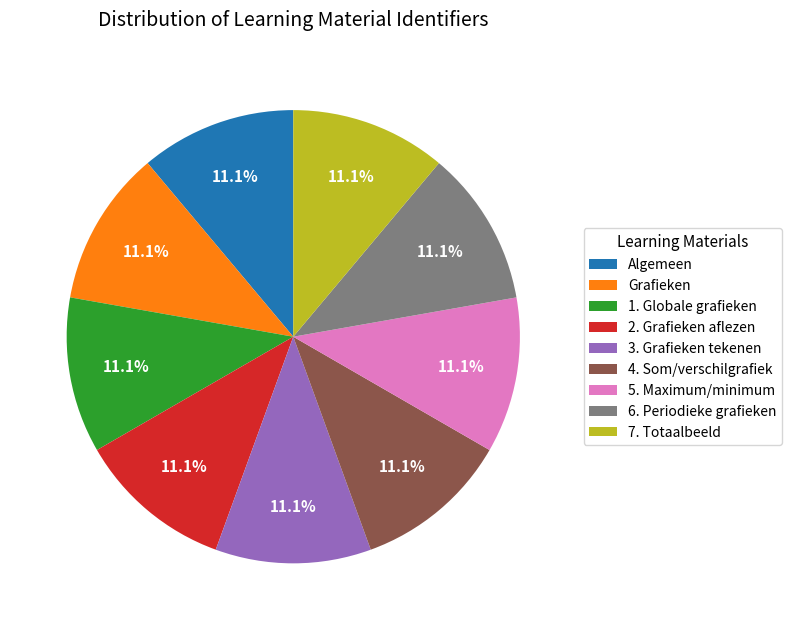

What portion of the pie excludes 5. Maximum/minimum?

88.9%